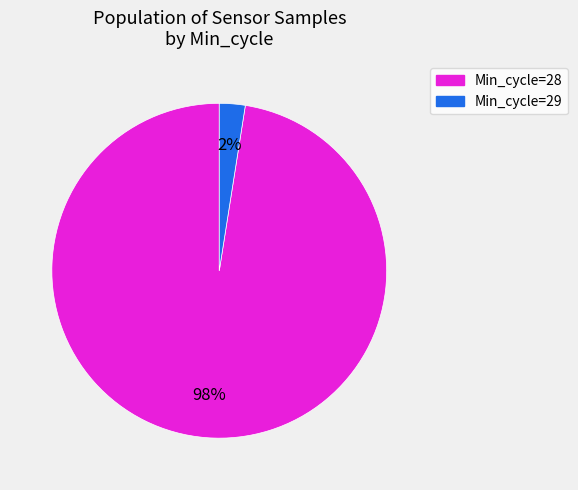

To the nearest percent, what is the average slice percentage?

50%